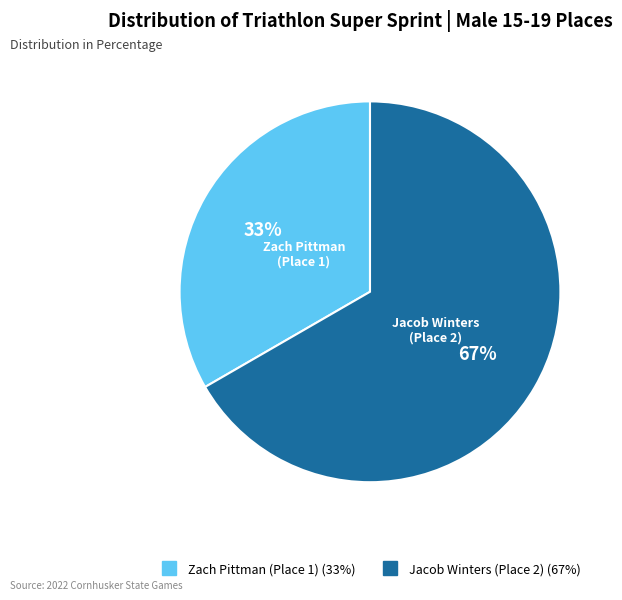

Between Zach Pittman (Place 1) and Jacob Winters (Place 2), which is larger?

Jacob Winters (Place 2)